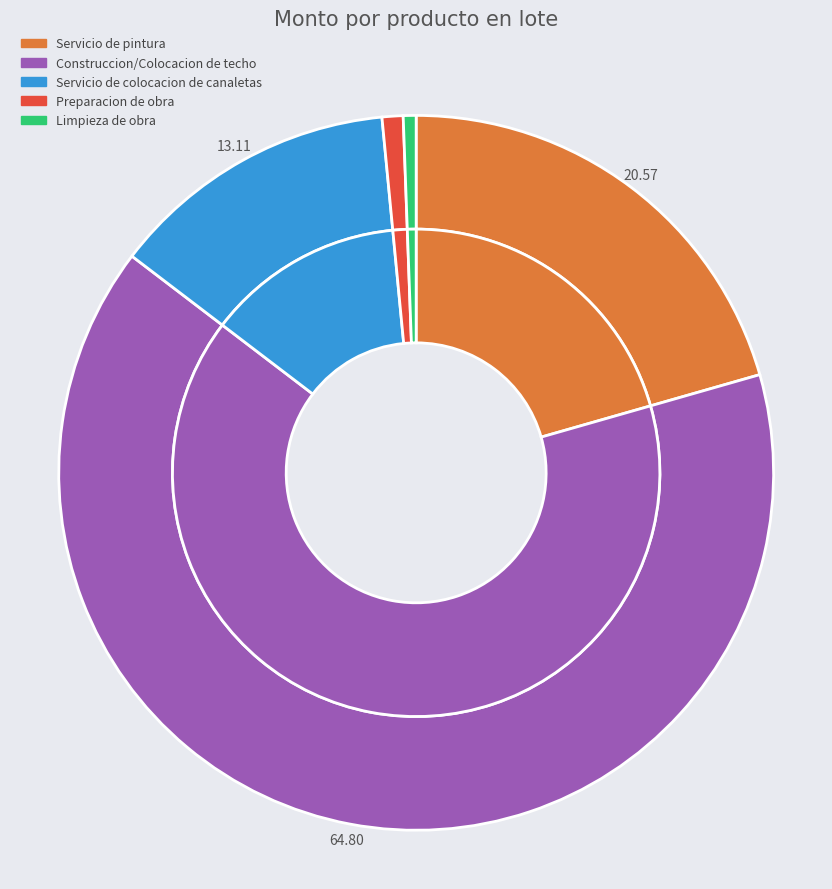

To the nearest percent, what percentage of the pie is Construccion/Colocacion de techo?

65%